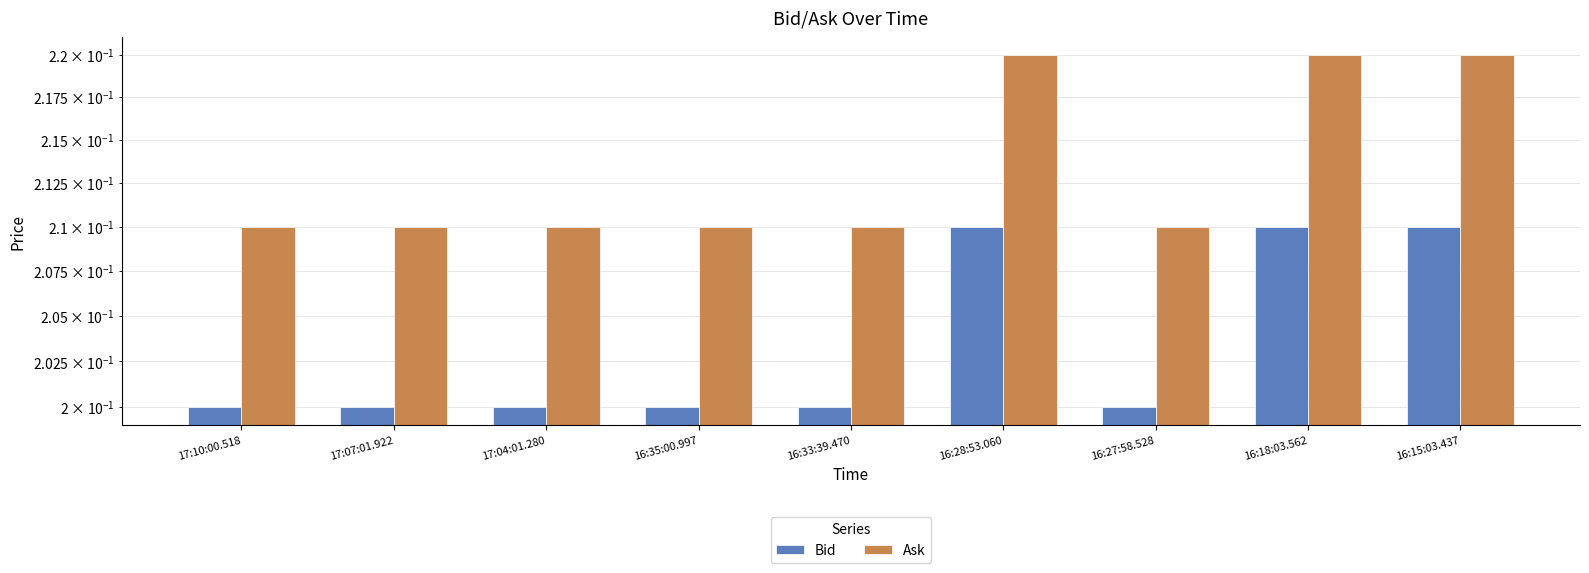

The value of Bid at 16:15:03.437 is 0.2. True or false?

True